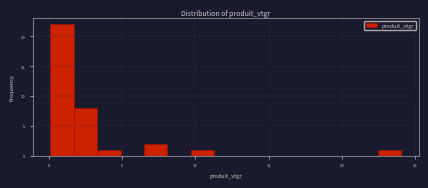

Read against the x-axis, roughly where is the centre of the tallest bar?

1.0